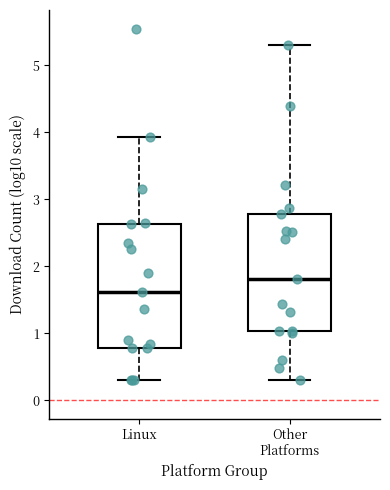

Which box's median line is the lowest?

Linux